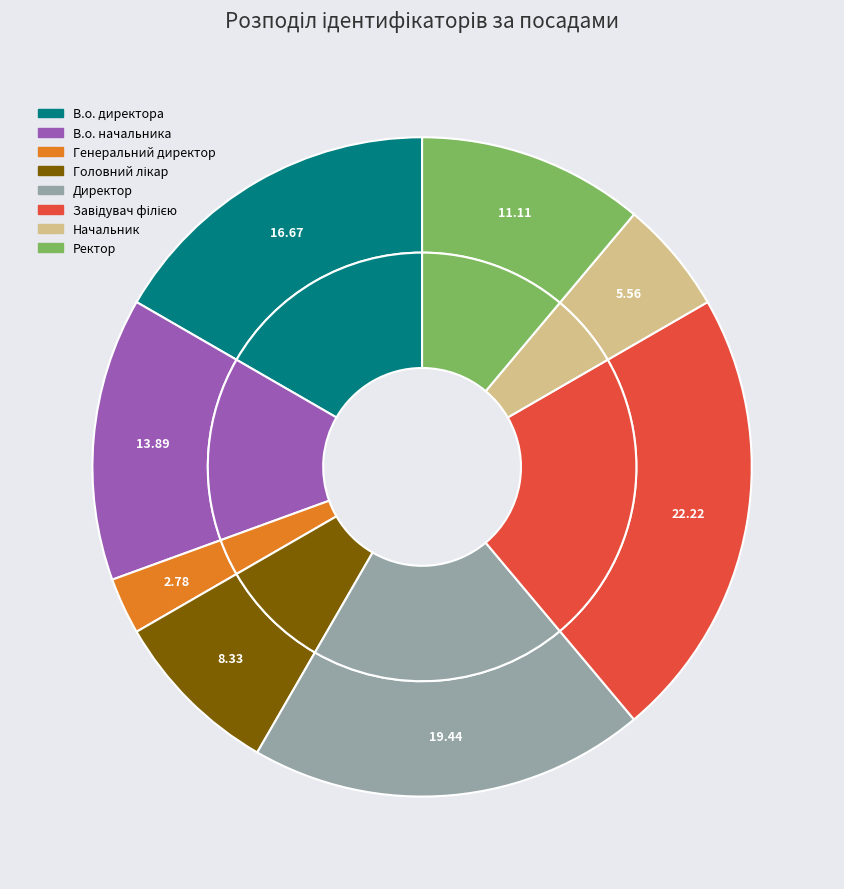

Combined, do Начальник and Головний лікар account for over 50%?

No